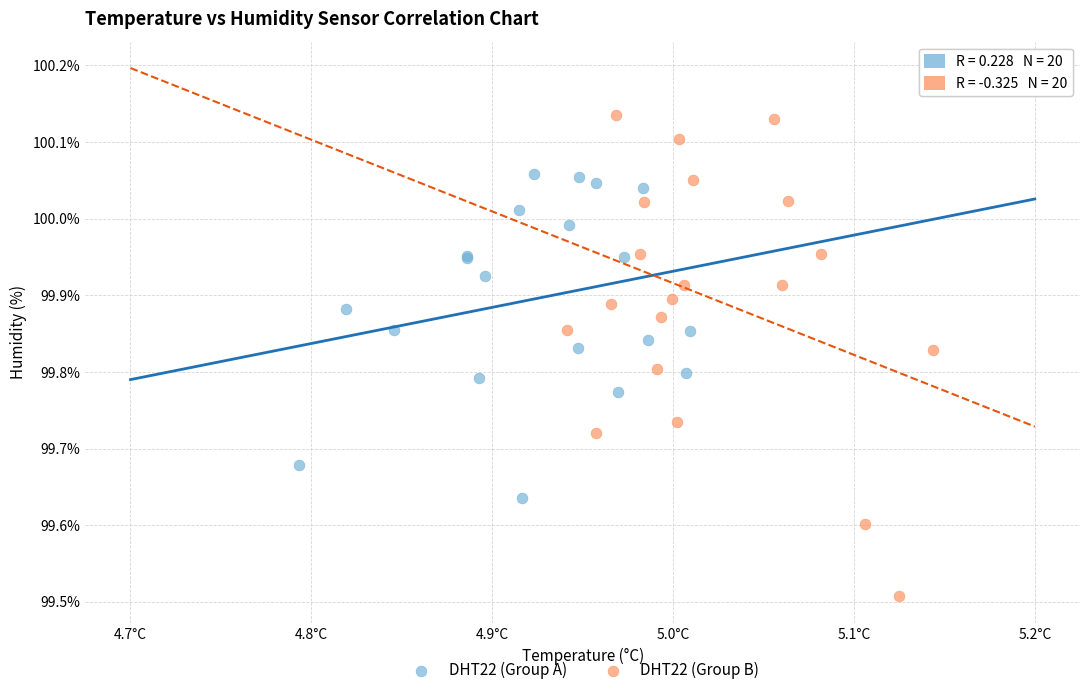

Which series contains the lowest Y value?

DHT22 (Group B)